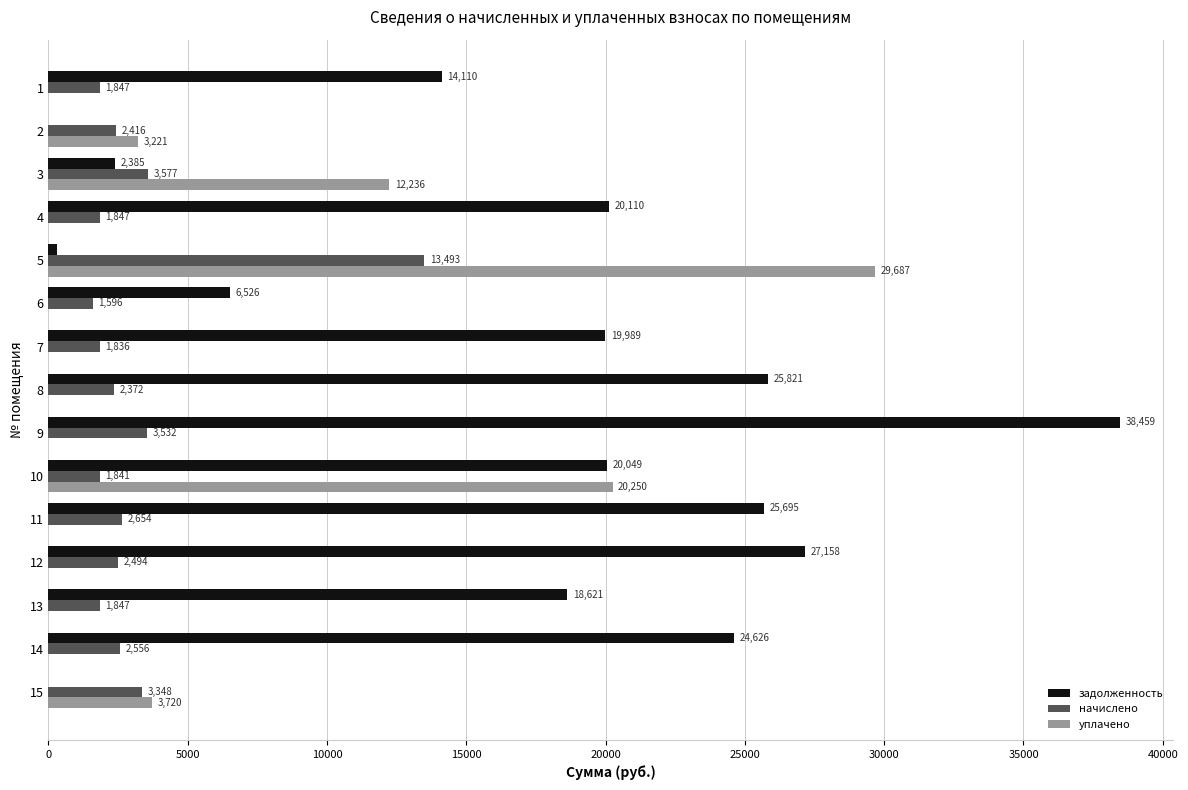

What is the approximate value of уплачено at 10?

20250.0